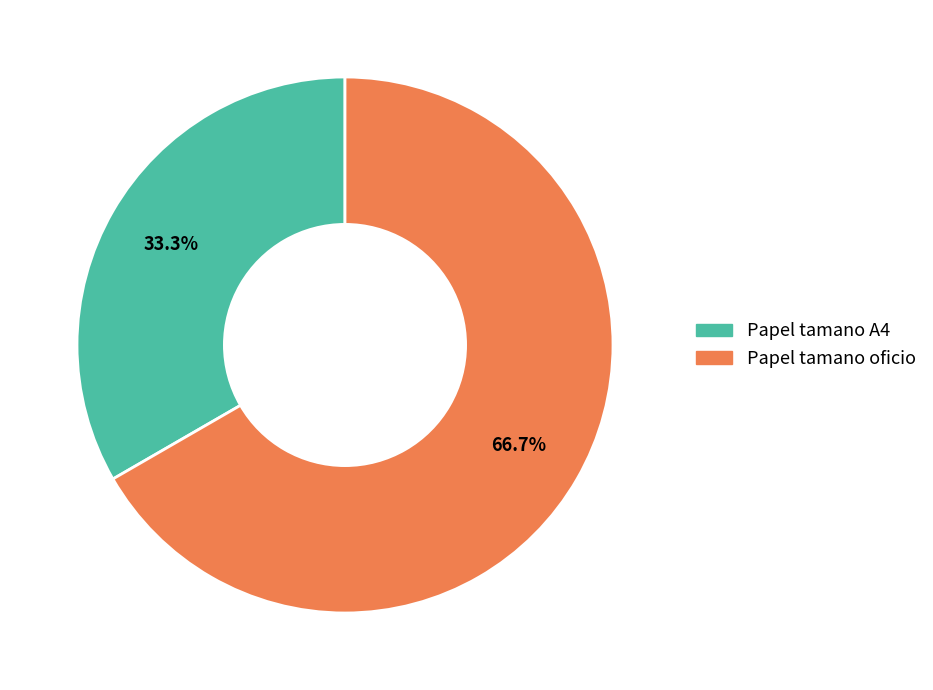

What is the smallest slice in the pie chart?

Papel tamano A4